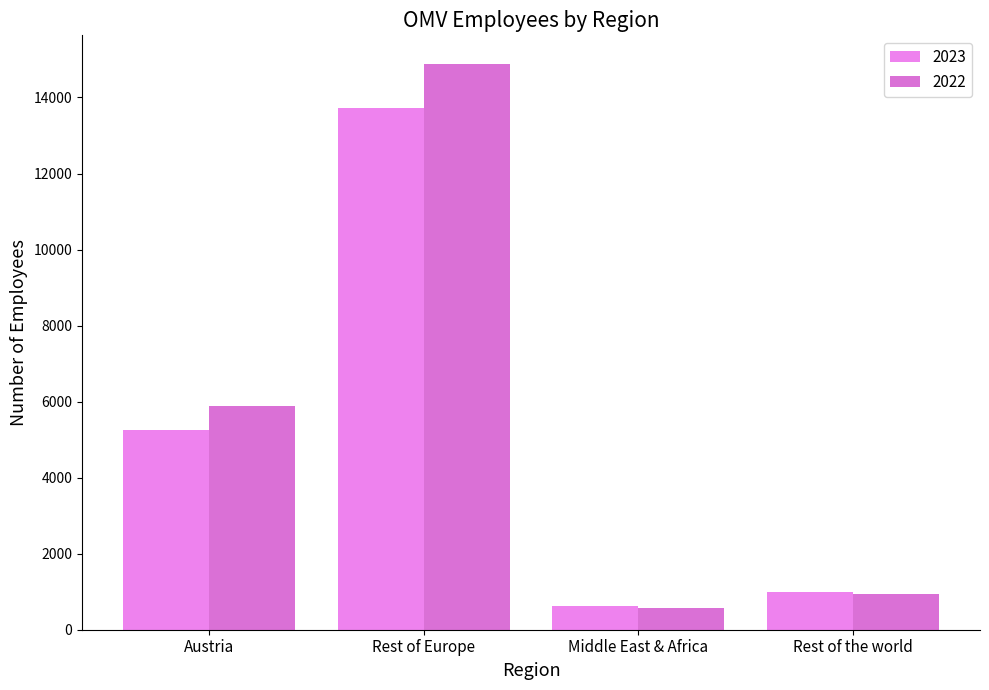

Does the chart contain any negative values?

No